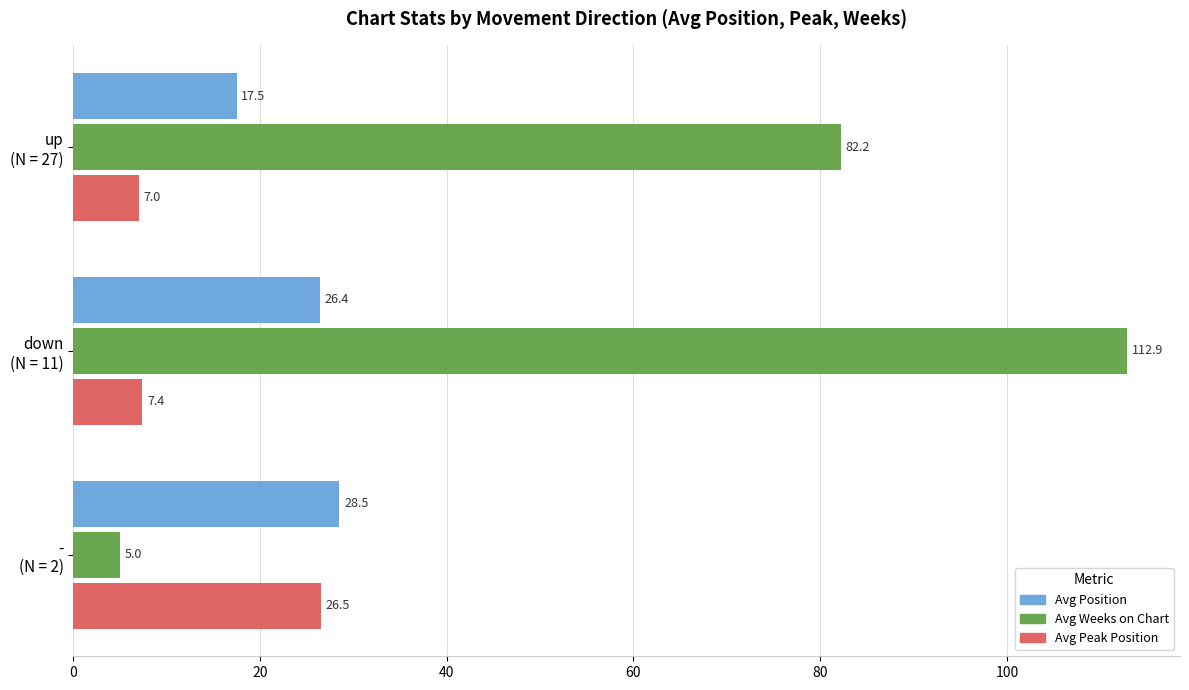

Which series has the largest total across all categories?

Avg Weeks on Chart